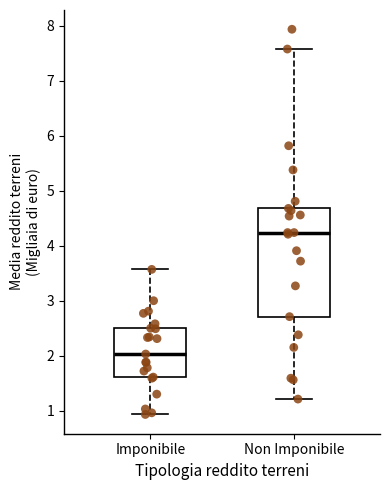

Reading left to right, transcribe this box plot: for each box, give where its median line is, the range the box spans, and where its two whiskers end, as read against the y-axis. The values are not printed on the chart, so give them approximately, as read against the axis.

Imponibile: median 2.0, box 1.6 to 2.5, whiskers 0.9 to 3.6
Non Imponibile: median 4.2, box 2.7 to 4.7, whiskers 1.2 to 7.6